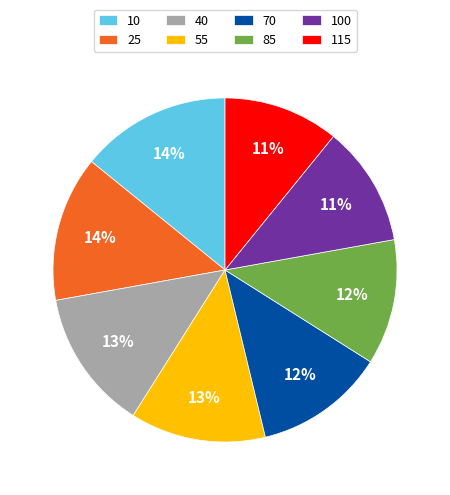

How many slices are in this pie chart?

8